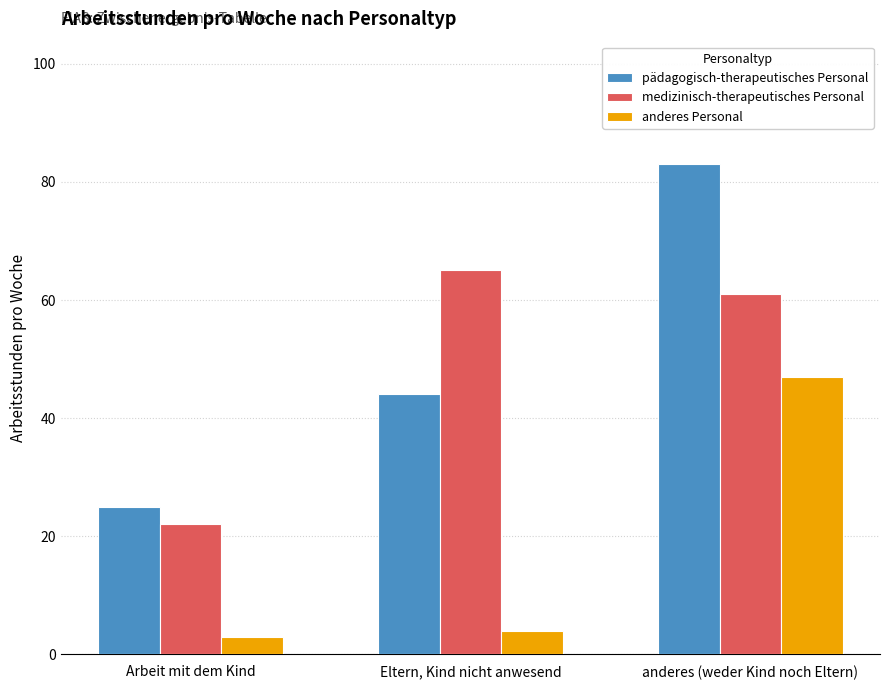

What is the label of the 1st bar from the right?

anderes (weder Kind noch Eltern)